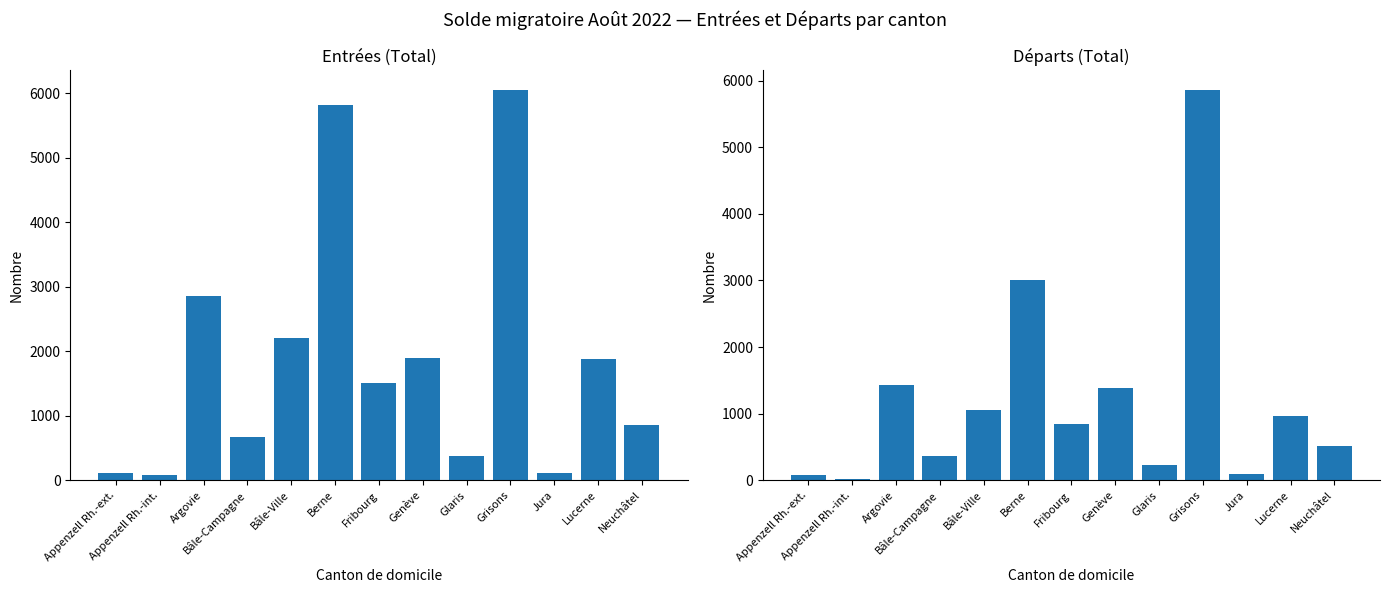

Reading left to right, extract all data points from this chart.

Entrées (Total): Appenzell Rh.-ext.=120	Appenzell Rh.-int.=81	Argovie=2854	Bâle-Campagne=668	Bâle-Ville=2200	Berne=5818	Fribourg=1506	Genève=1893	Glaris=374	Grisons=6058	Jura=120	Lucerne=1880	Neuchâtel=861
Départs (Total): Appenzell Rh.-ext.=76	Appenzell Rh.-int.=16	Argovie=1425	Bâle-Campagne=364	Bâle-Ville=1060	Berne=3014	Fribourg=853	Genève=1391	Glaris=226	Grisons=5865	Jura=101	Lucerne=965	Neuchâtel=522